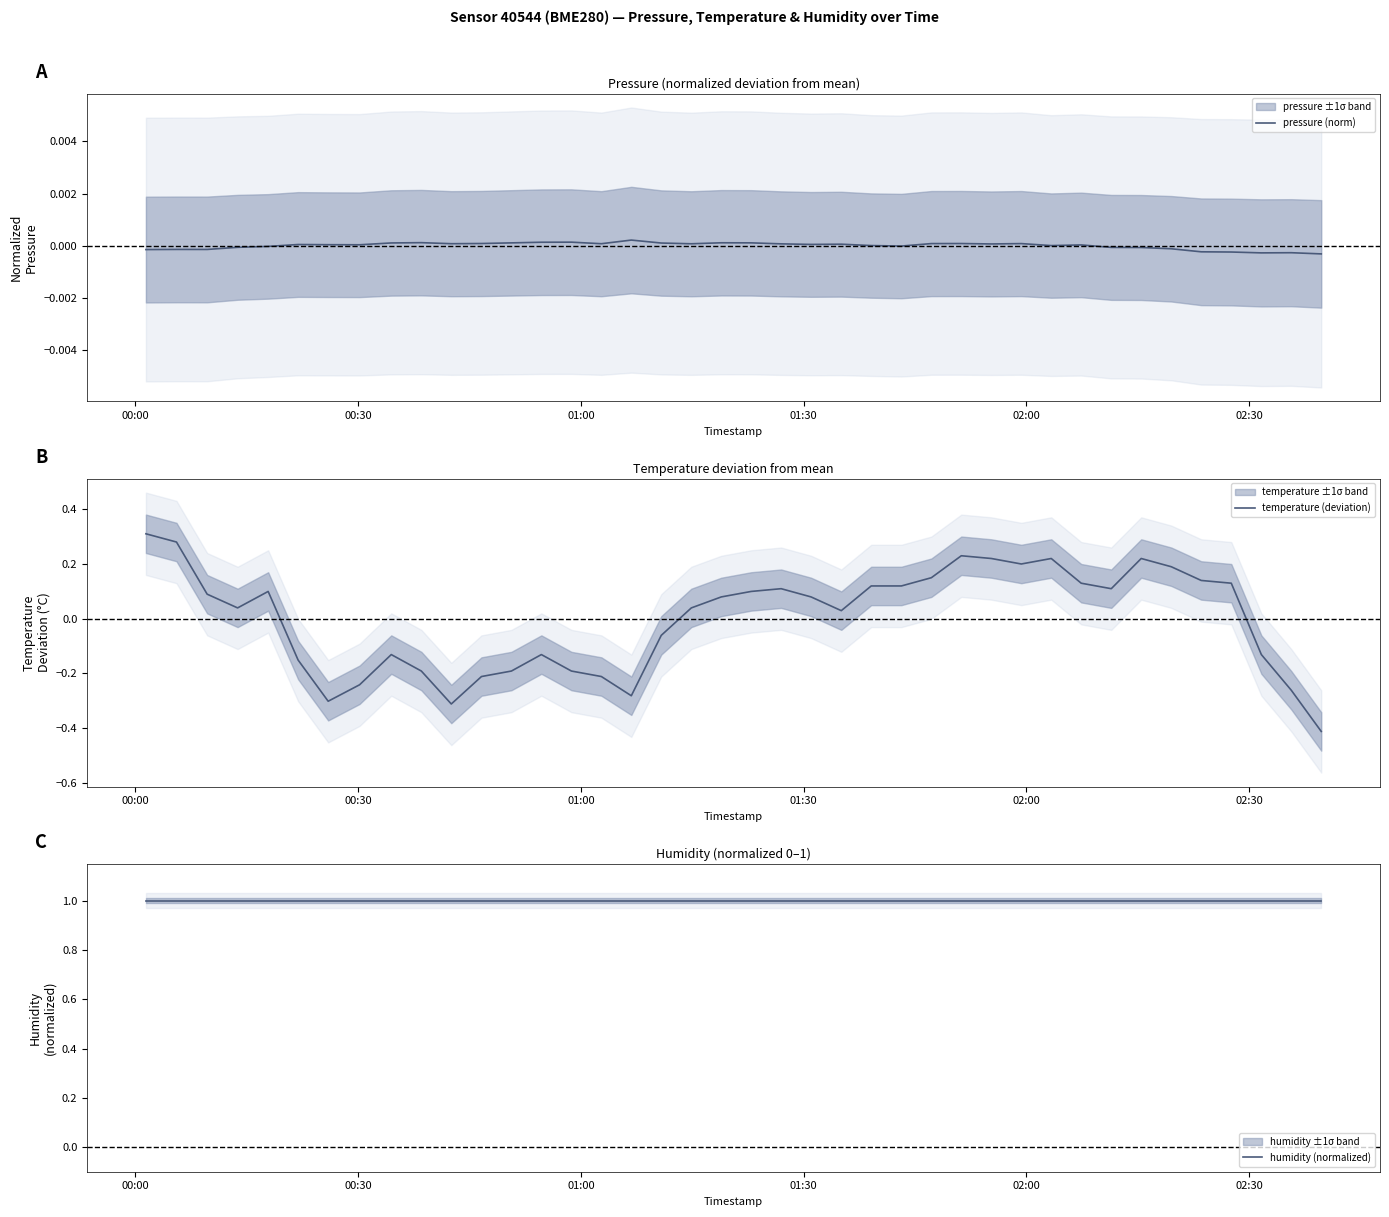

True or false: temperature (deviation) has more than 0 interior local peaks.

True